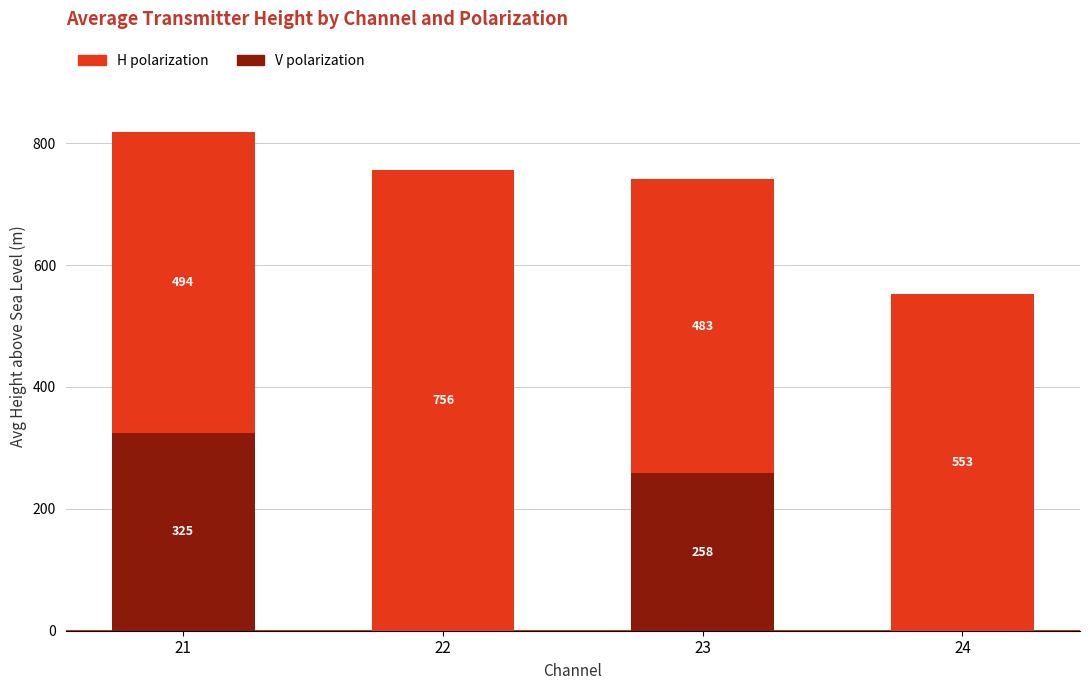

What is the total value across all series at 22?

756